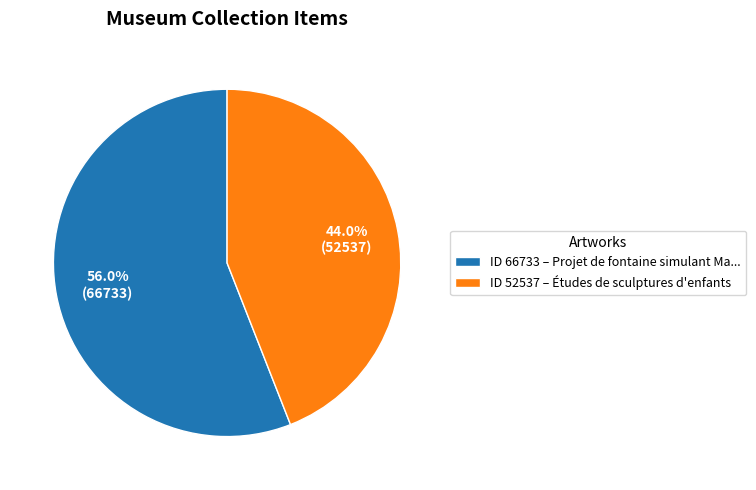

Do ID 66733 – Projet de fontaine simulant Ma... and ID 52537 – Études de sculptures d'enfants together represent more than half of the pie?

Yes